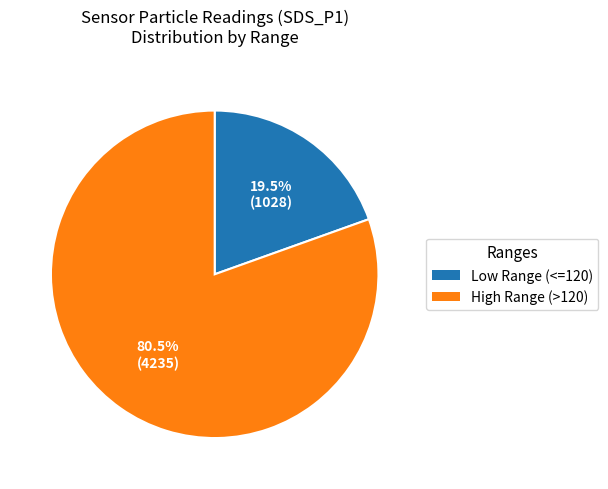

To the nearest percent, what is the difference between the largest and smallest slice percentages?

61%